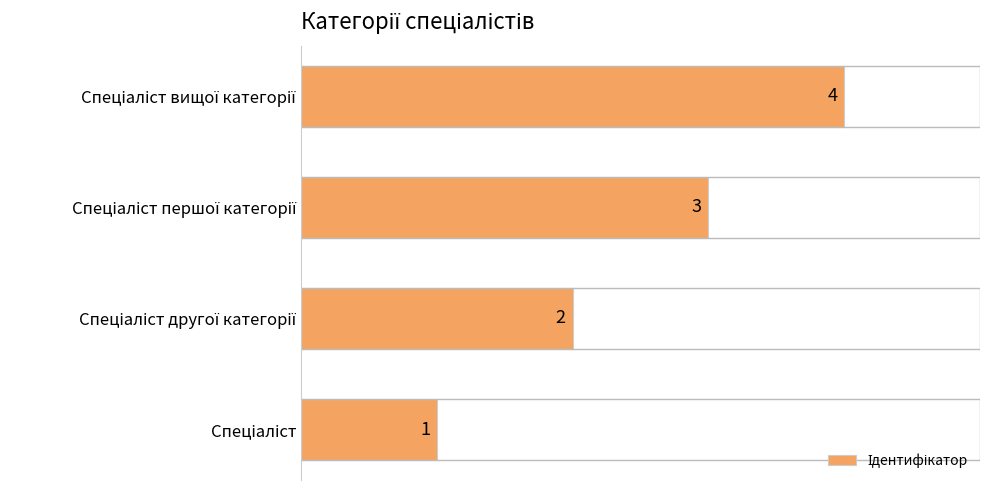

What is the greatest value displayed?

4